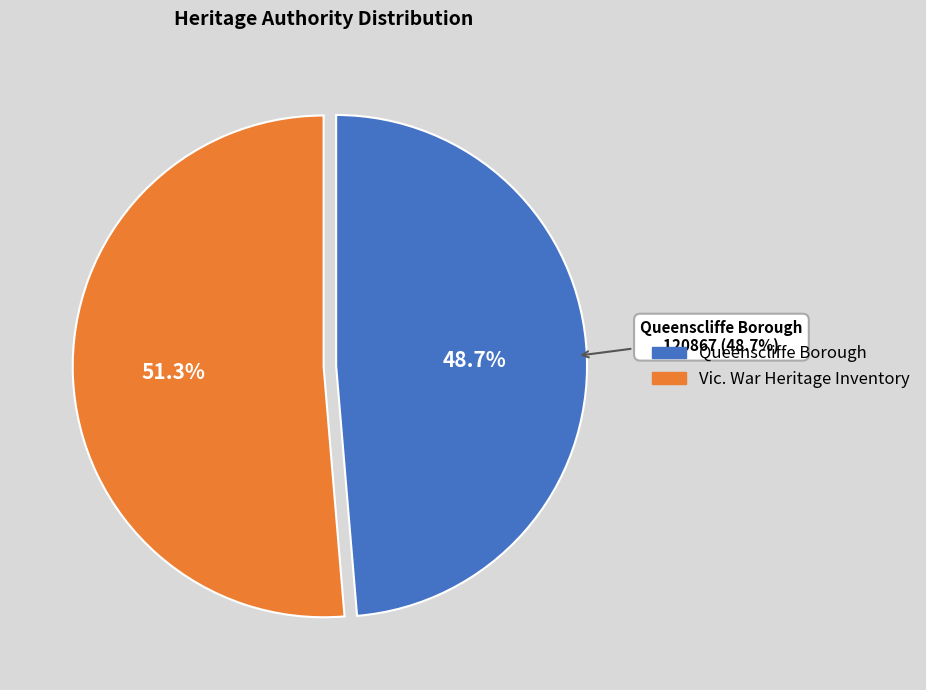

Which category accounts for the majority?

Vic. War Heritage Inventory